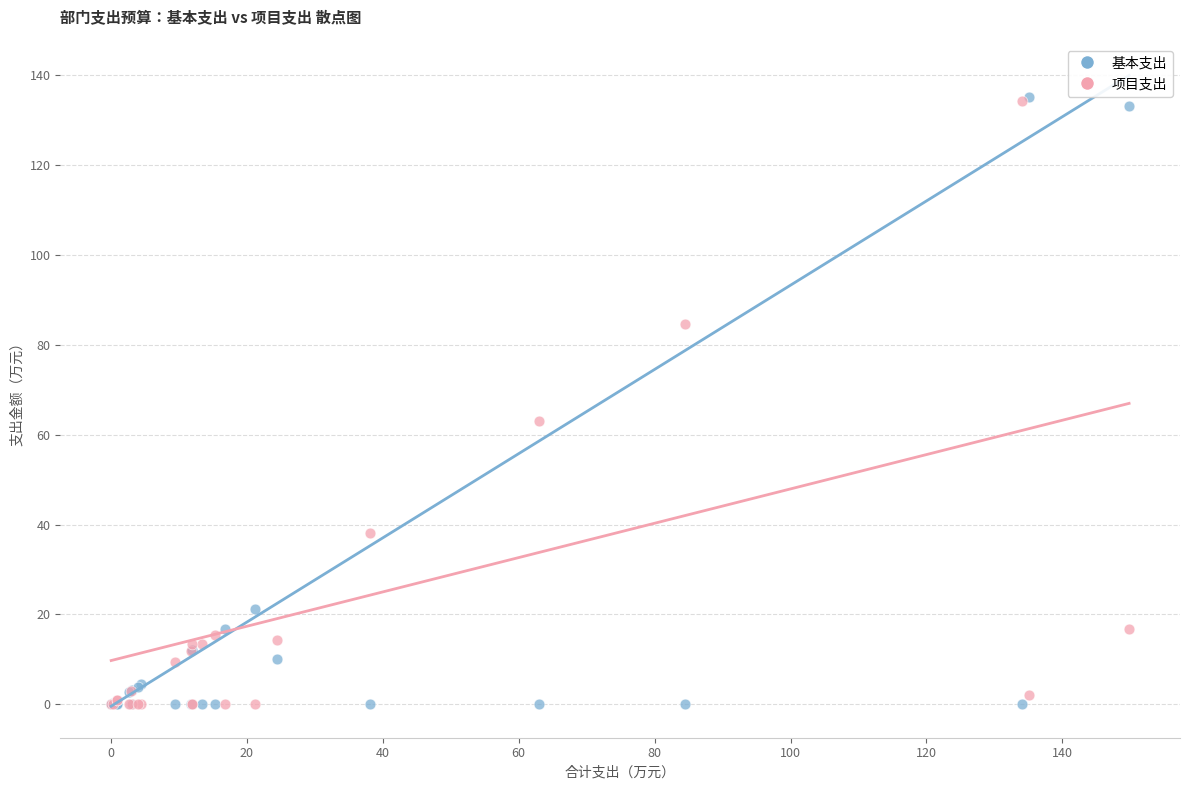

Across all series, what Y value is closest to 67?

63.0